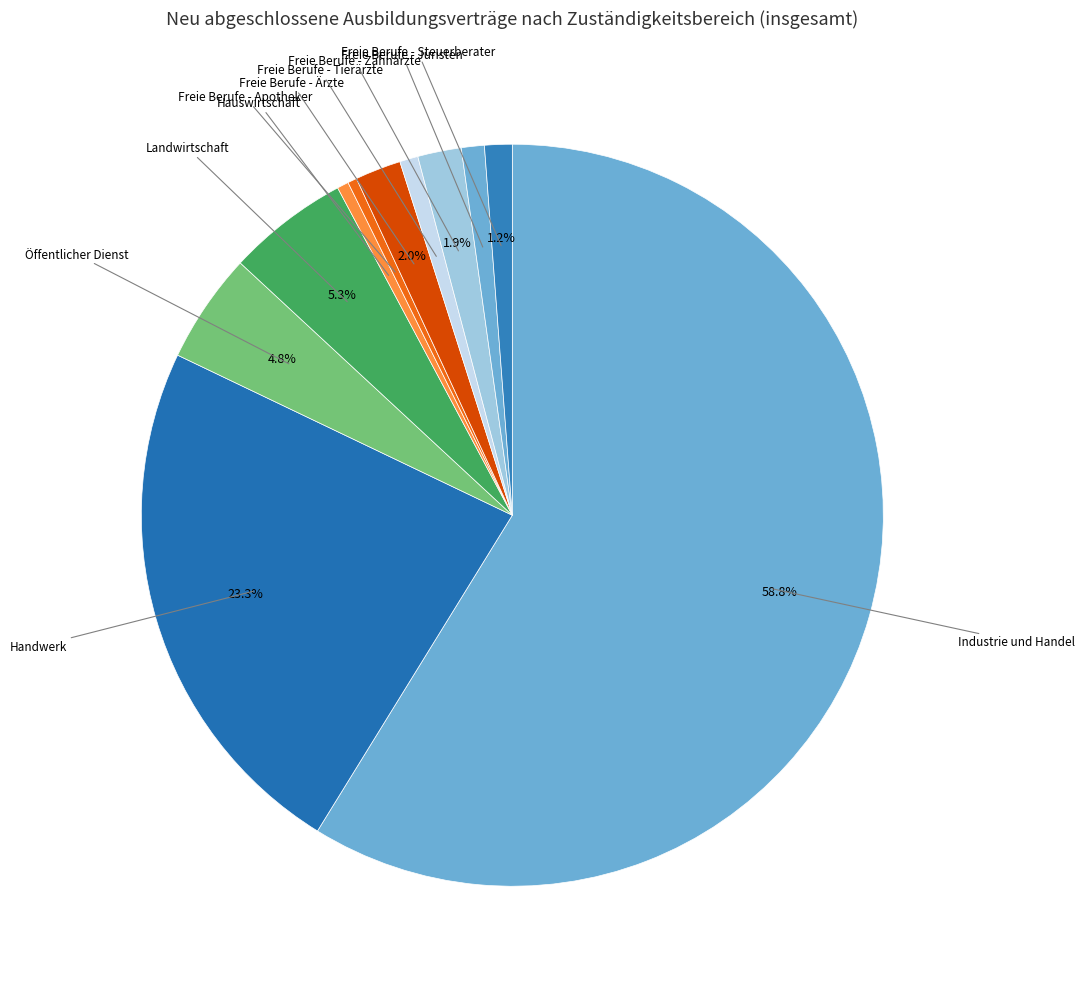

True or false: Freie Berufe - Steuerberater accounts for 1% of the total.

True